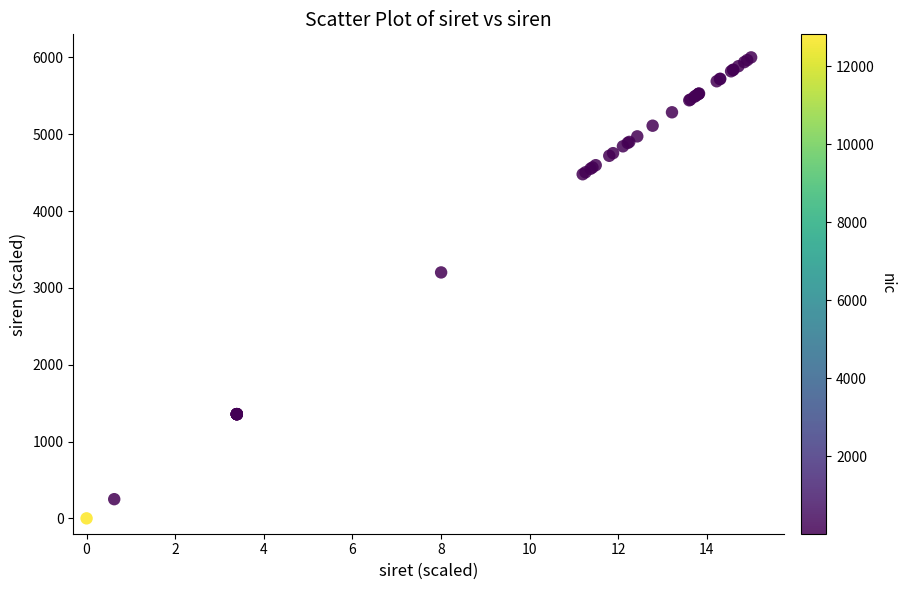

What Y value in the scatter plot is closest to 3000?

3201.0